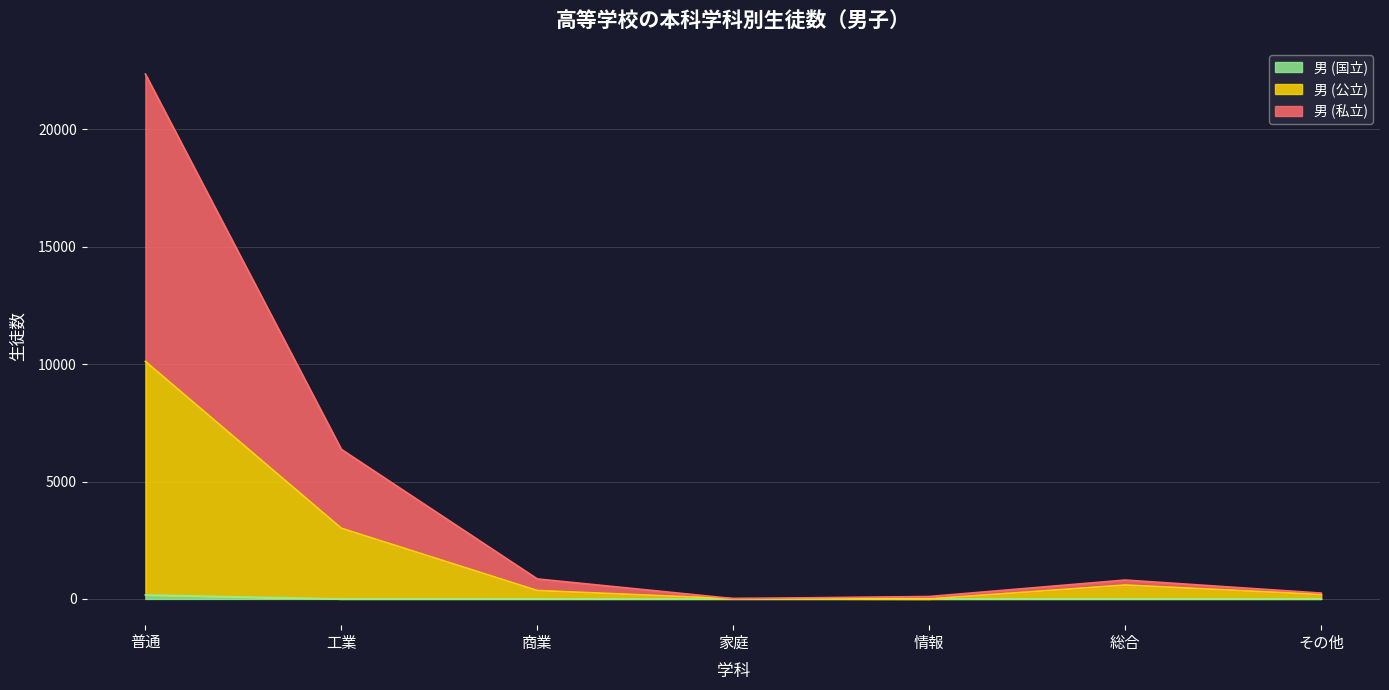

At which category is the sum across all series the highest?

普通